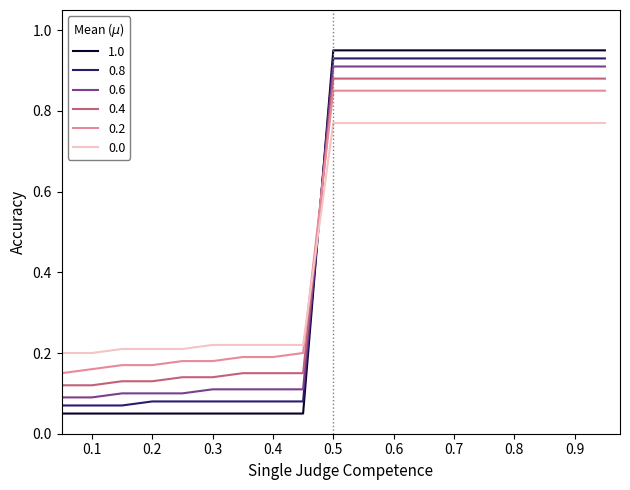

Which series has the largest range (max minus min)?

1.0